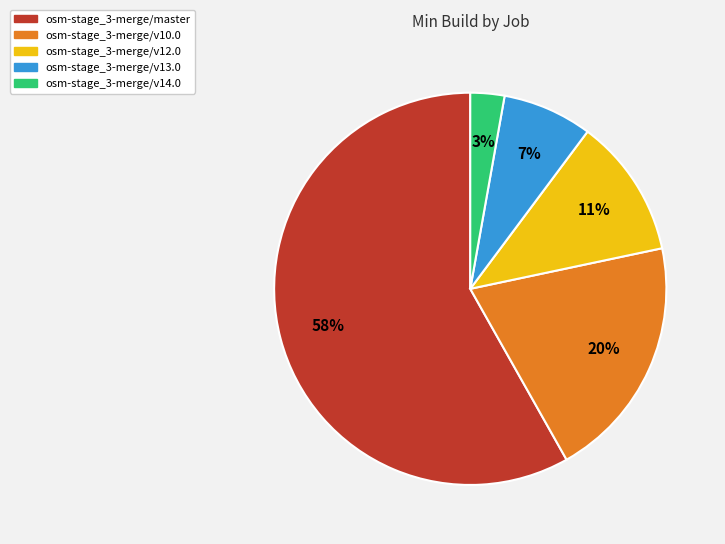

To the nearest percent, what percentage of the pie is osm-stage_3-merge/v12.0?

11%